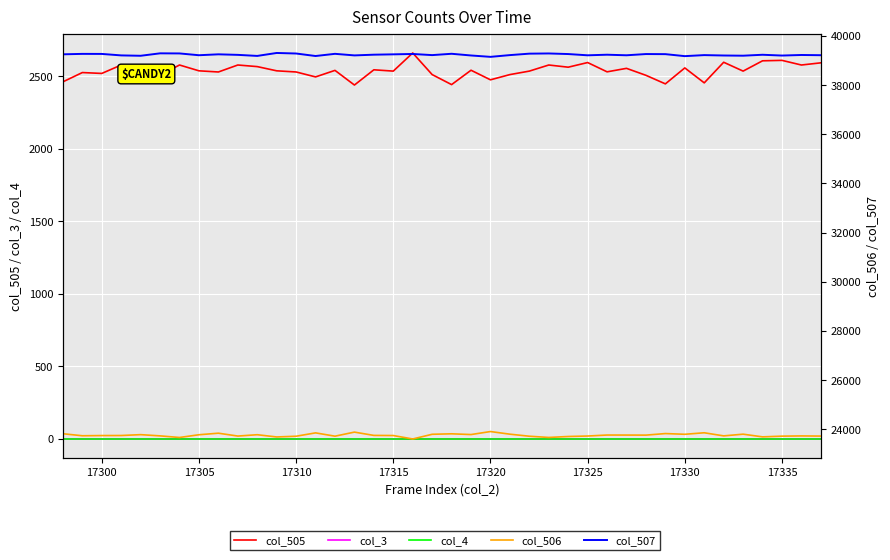

What is the difference between the maximum and minimum values in the col_507 series?

158